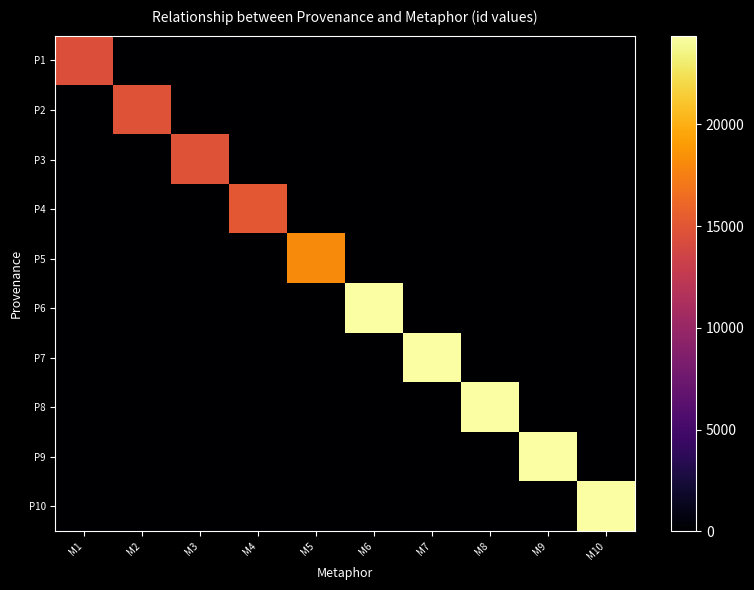

At which category is the sum across all series the highest?

M10